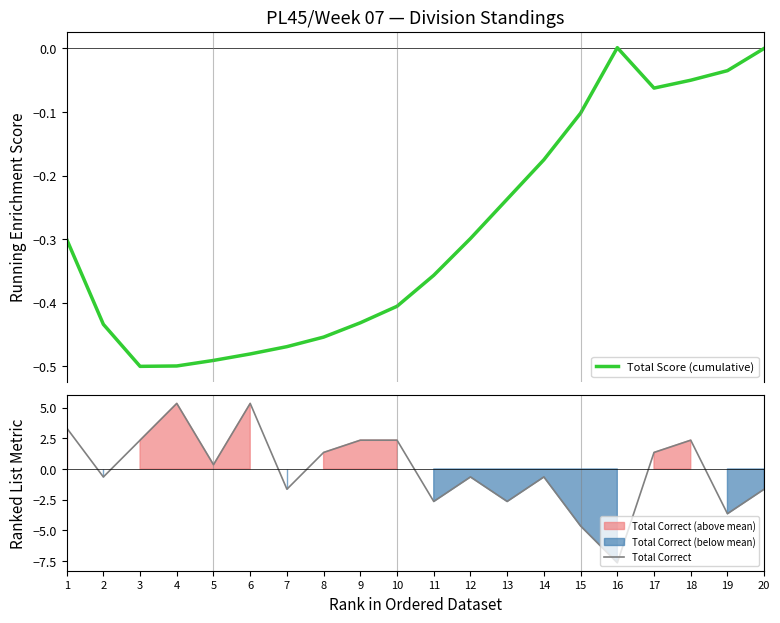

Reading left to right, extract all data points from this chart.

Total Score (cumulative): -0.3	-0.4	-0.5	-0.5	-0.5	-0.5	-0.5	-0.5	-0.4	-0.4	-0.4	-0.3	-0.2	-0.2	-0.1	0.0	-0.1	-0.1	-0.0	0.0
Total Correct: 3.3	-0.7	2.3	5.3	0.3	5.3	-1.7	1.3	2.3	2.3	-2.7	-0.7	-2.7	-0.7	-4.7	-7.7	1.3	2.3	-3.7	-1.7